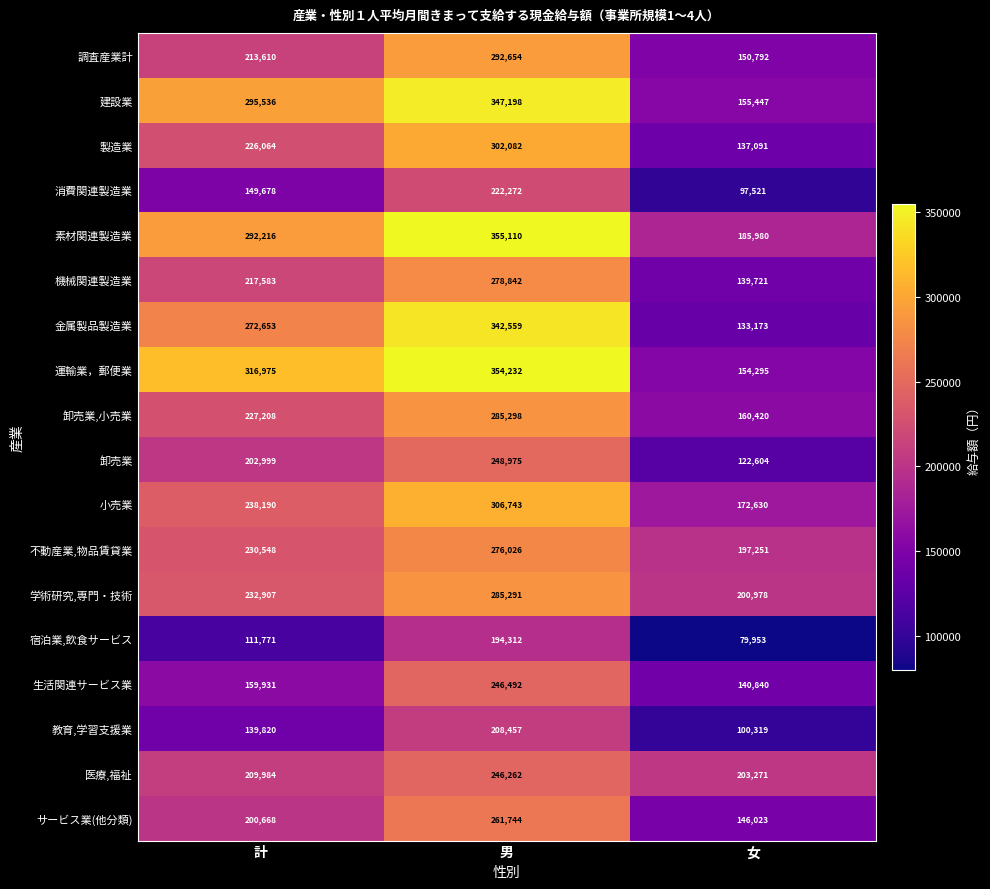

Count the 卸売業,小売業 values in the range 160420 to 285298.

3